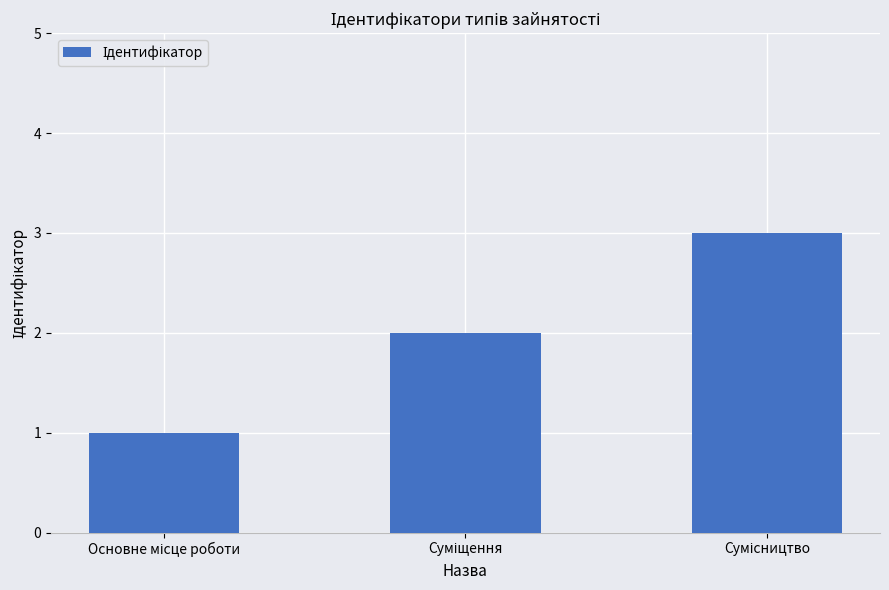

What is the sum of all values?

6